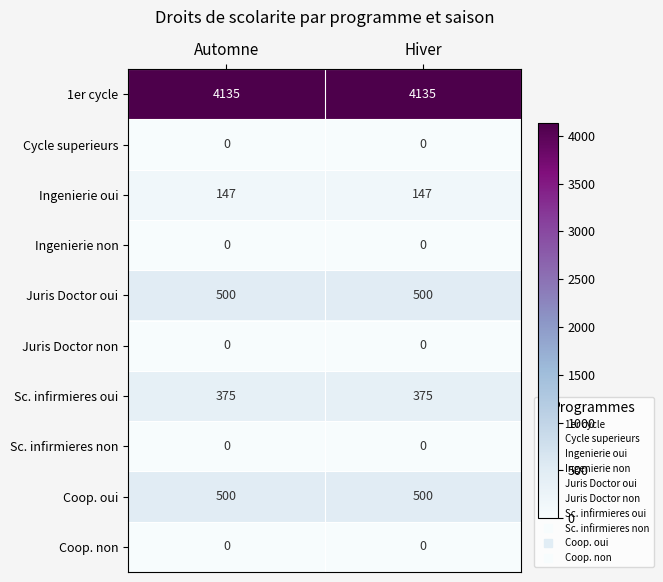

Is the value of Sc. infirmieres oui at Automne greater than the value of Ingenierie oui at Hiver?

Yes